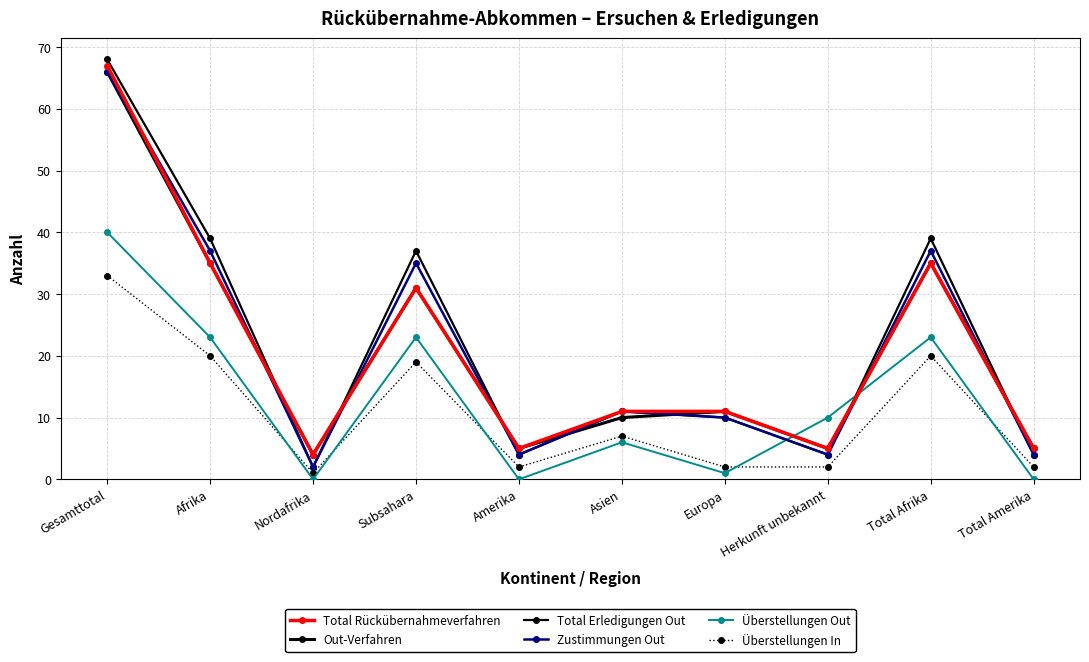

At which category is the sum across all series the highest?

Gesamttotal